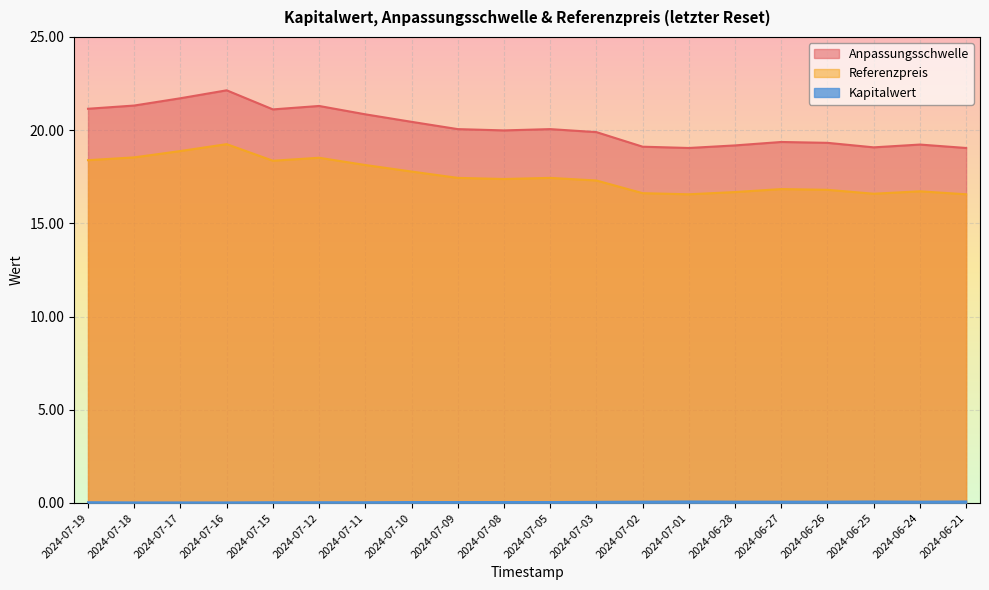

How many interior local valleys does the Kapitalwert series have?

1